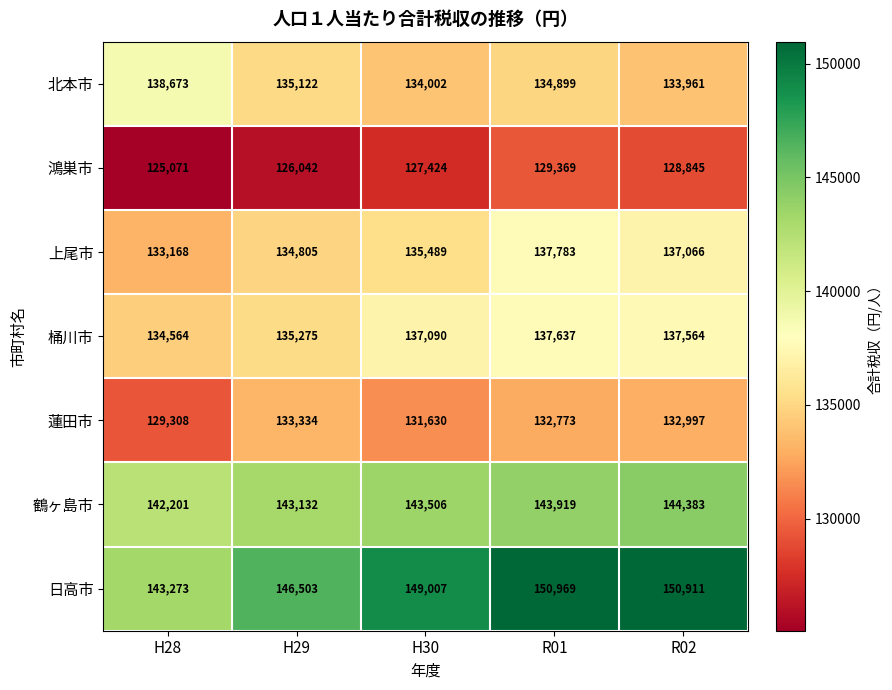

What is the average value of the 桶川市 series?

136426